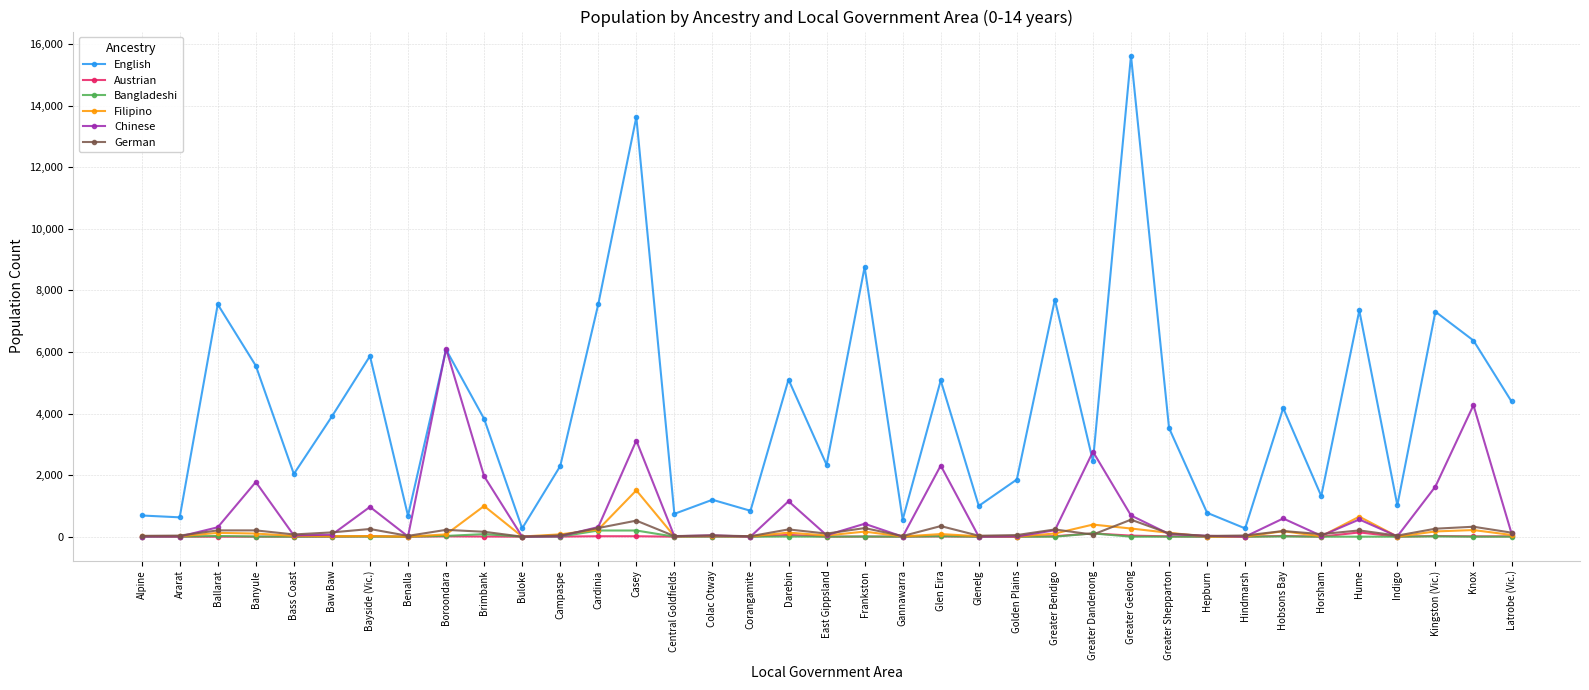

Where does the English series first go above 3529?

Ballarat